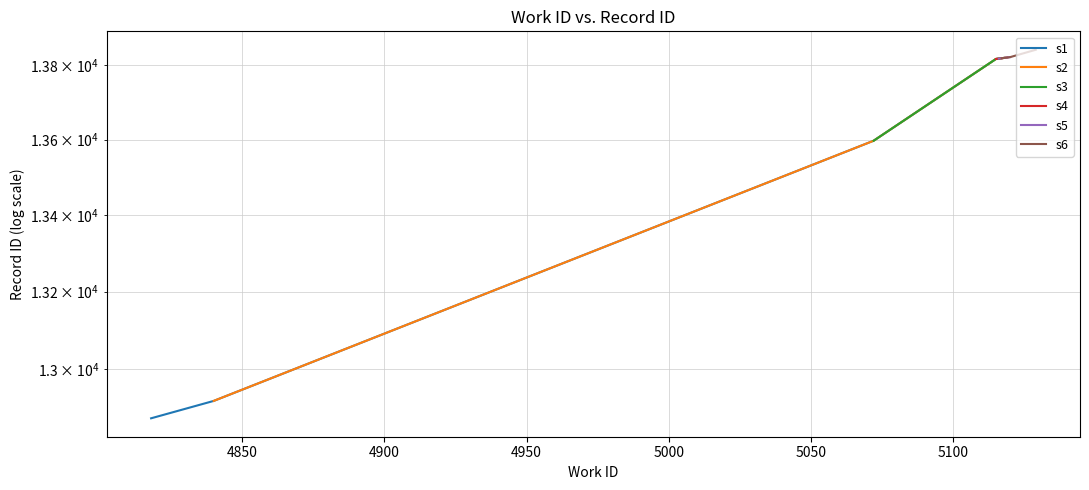

True or false: s6 and s2 intersect in this chart.

False